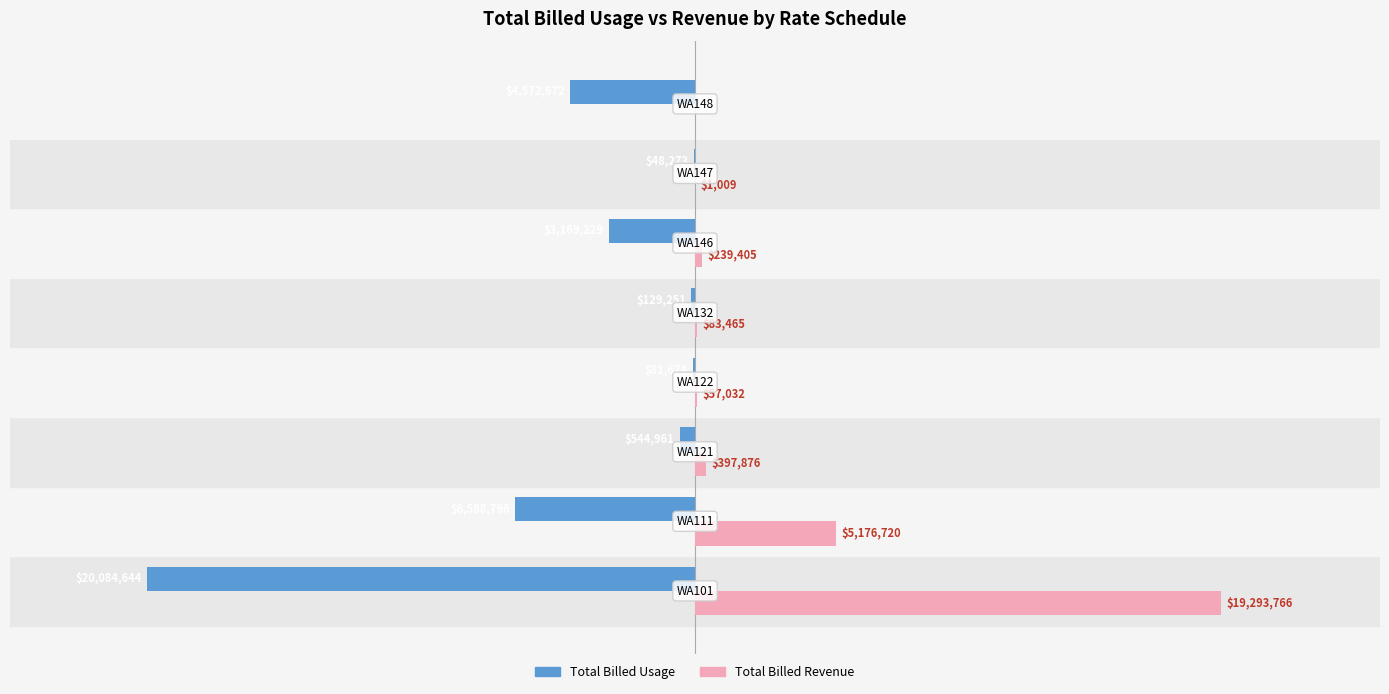

What are all the series names shown in the legend?

Total Billed Usage, Total Billed Revenue